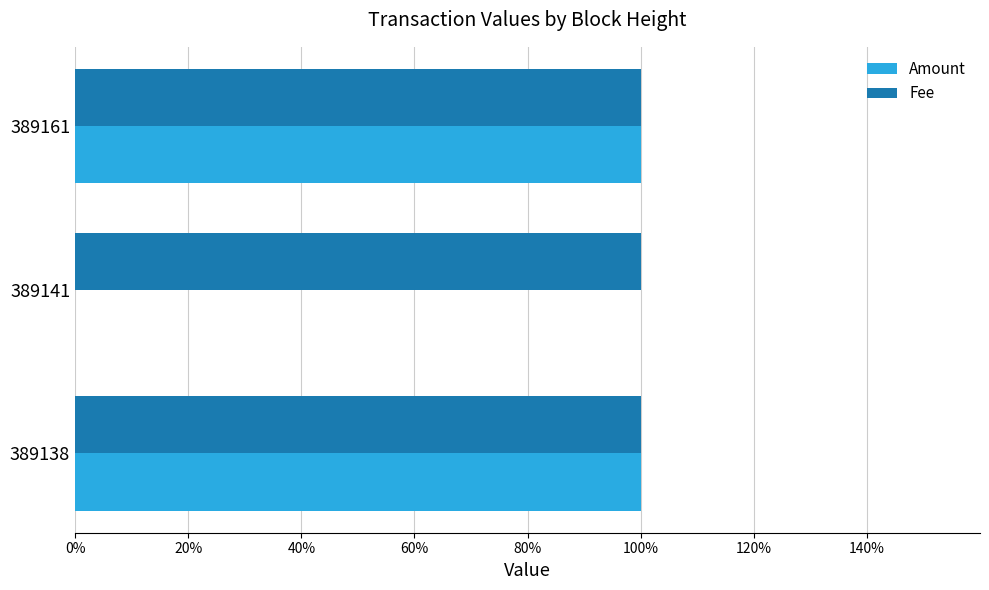

What are all the series names shown in the legend?

Amount, Fee